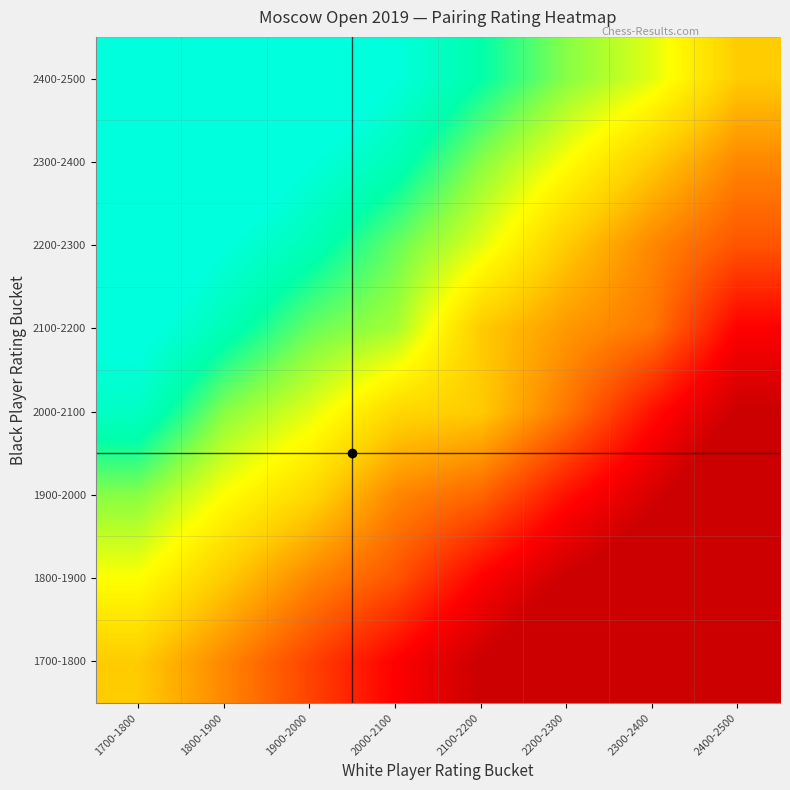

Which category has the lowest value across all series?

2400-2500